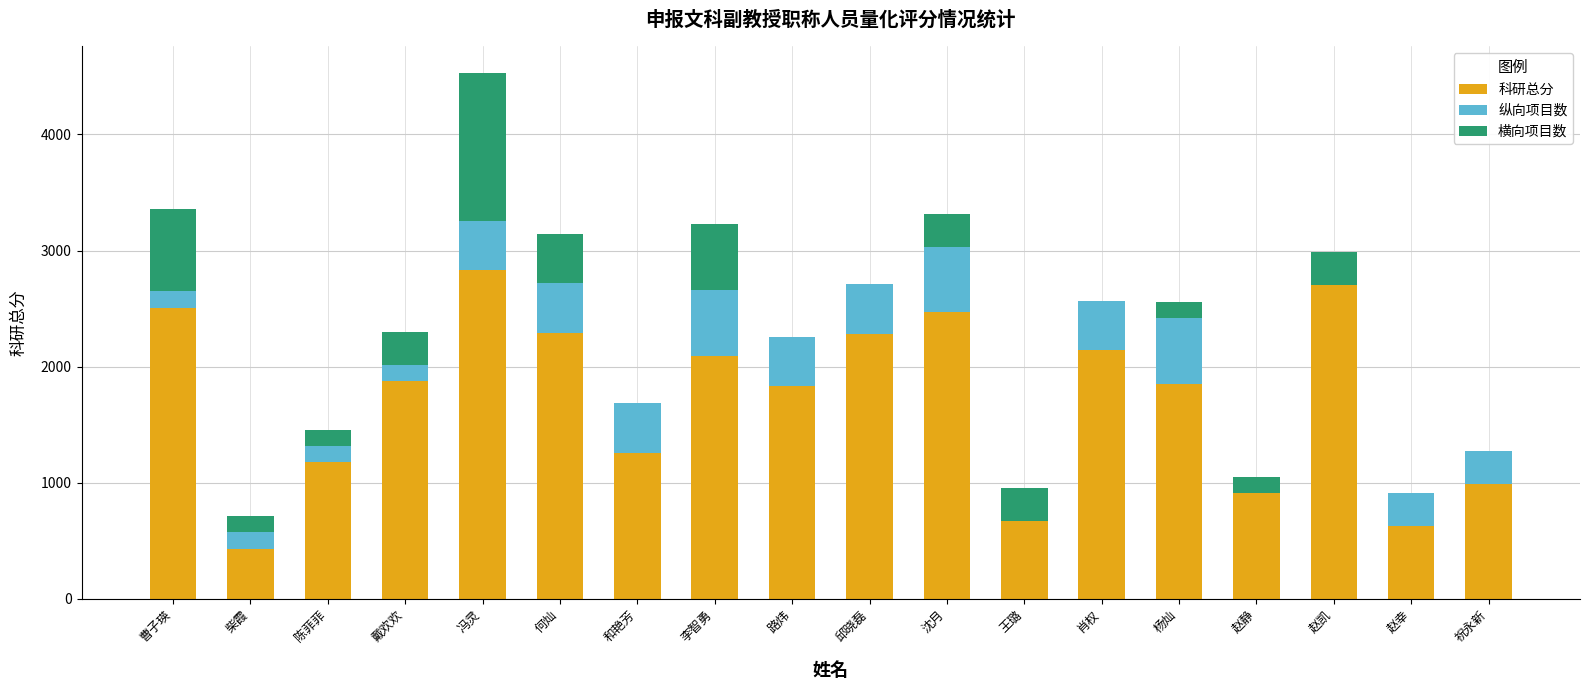

The 科研总分 series shows 1334.1 at 祝永新. True or false?

False